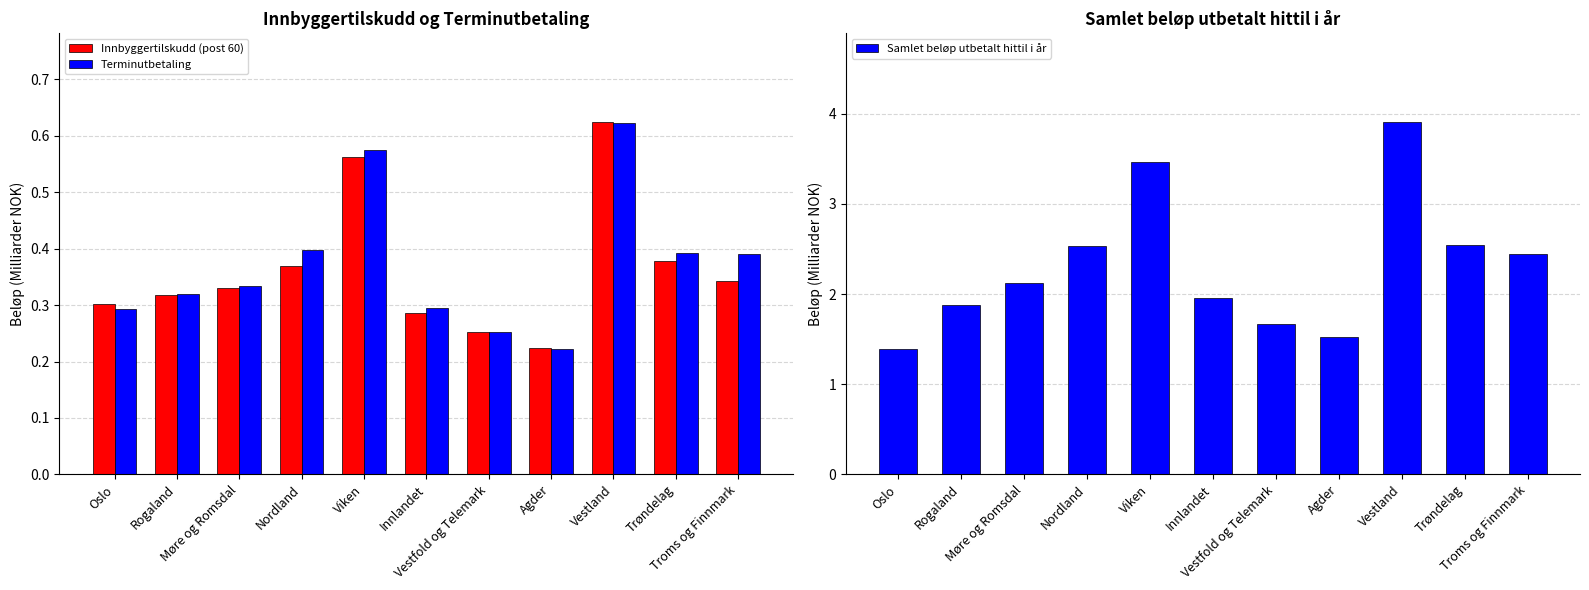

Does the chart contain any negative values?

No